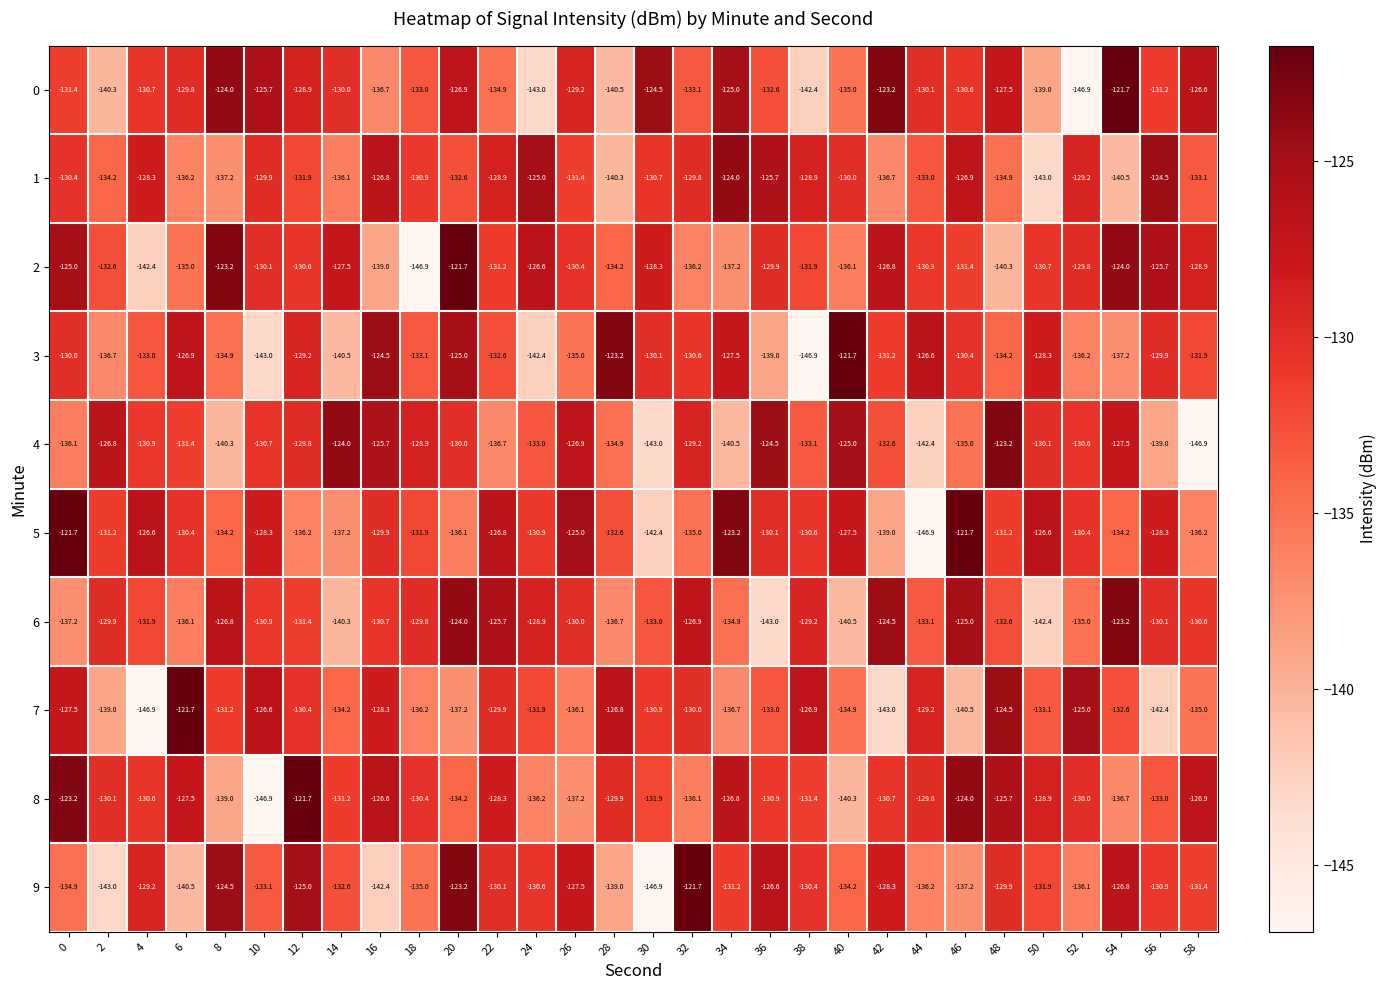

Where is 4 nearest to the value -135?

46